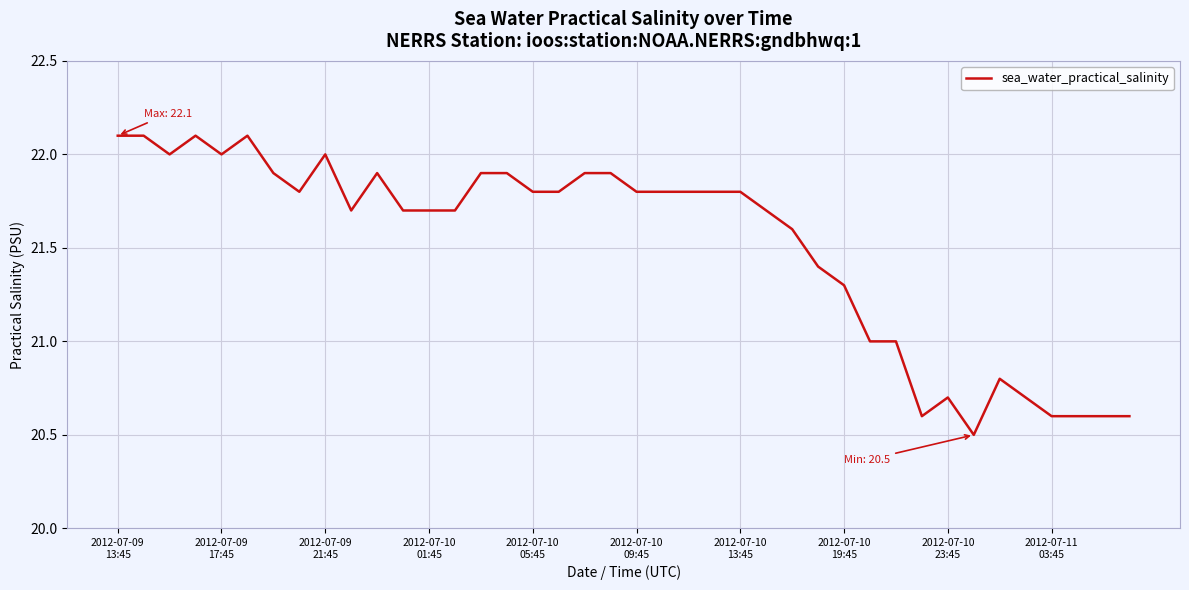

What is the greatest value displayed?

22.1